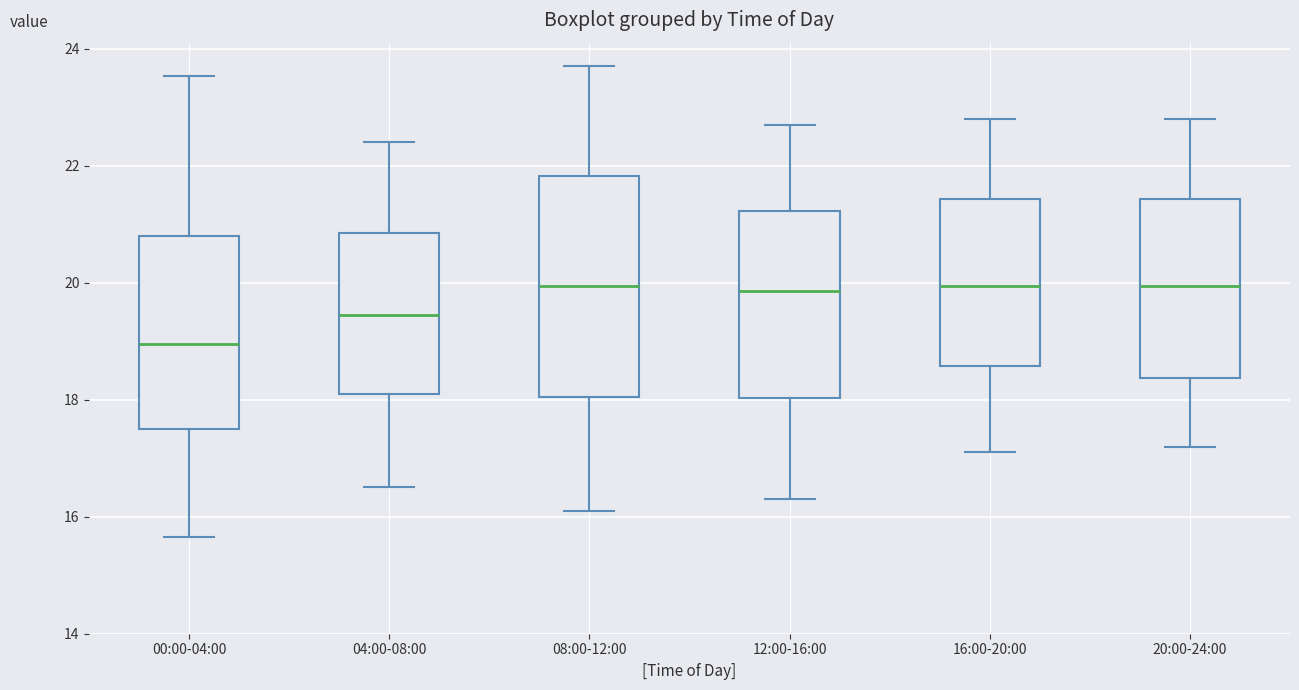

Reading left to right, transcribe this box plot: for each box, give where its median line is, the range the box spans, and where its two whiskers end, as read against the y-axis. The values are not printed on the chart, so give them approximately, as read against the axis.

00:00-04:00: median 19.0, box 17.6 to 20.8, whiskers 15.6 to 23.6
04:00-08:00: median 19.4, box 18.2 to 20.8, whiskers 16.6 to 22.4
08:00-12:00: median 20.0, box 18.0 to 21.8, whiskers 16.2 to 23.8
12:00-16:00: median 19.8, box 18.0 to 21.2, whiskers 16.4 to 22.8
16:00-20:00: median 20.0, box 18.6 to 21.4, whiskers 17.2 to 22.8
20:00-24:00: median 20.0, box 18.4 to 21.4, whiskers 17.2 to 22.8